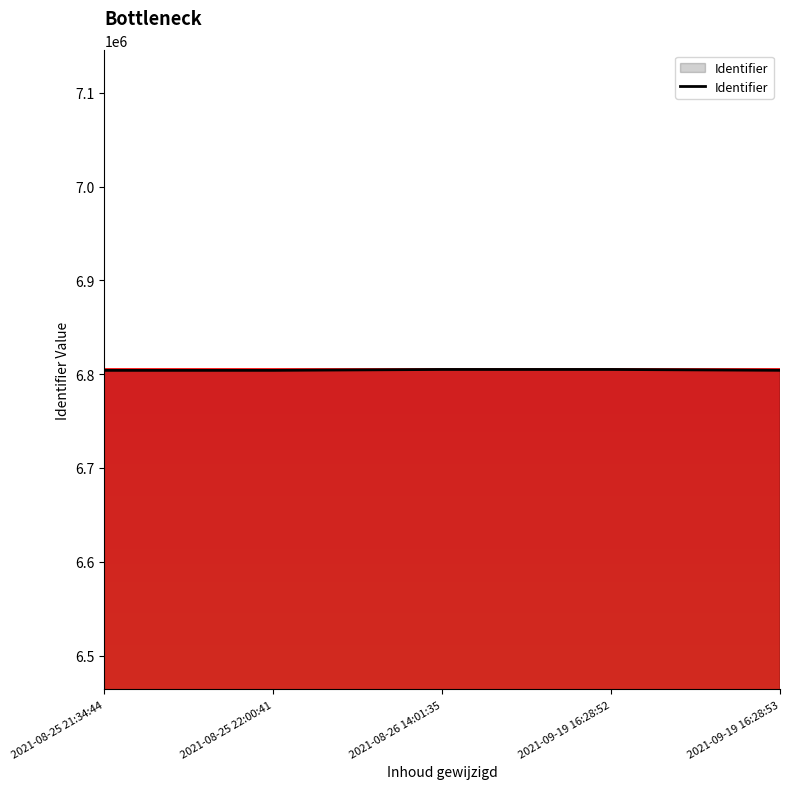

Is it true that the value at 2021-08-25 21:34:44 is 6804003?

True